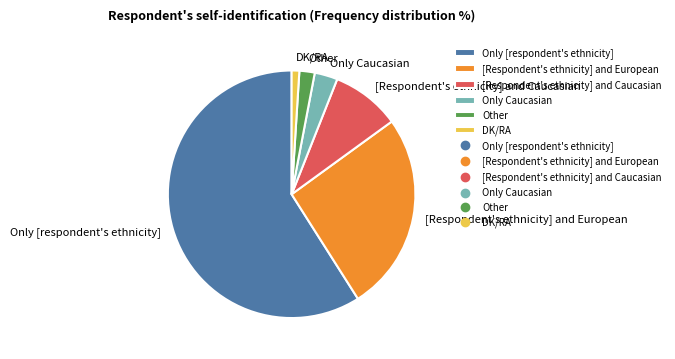

What is the largest slice in the pie chart?

Only [respondent's ethnicity]